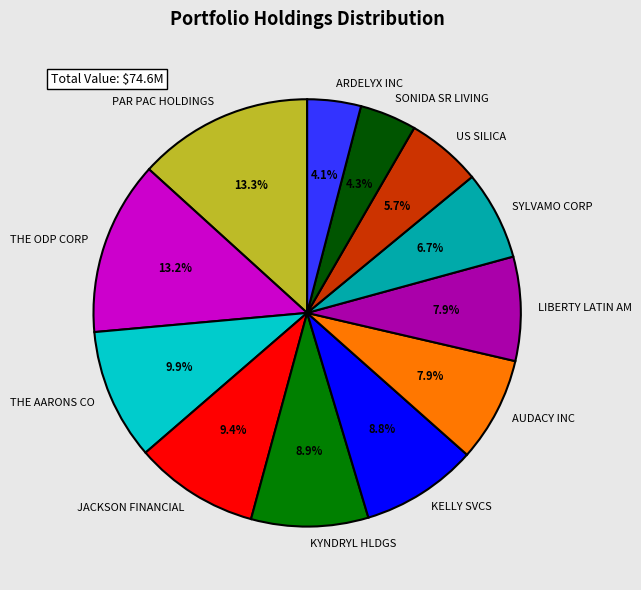

Combined, do SONIDA SR LIVING and LIBERTY LATIN AM account for over 50%?

No